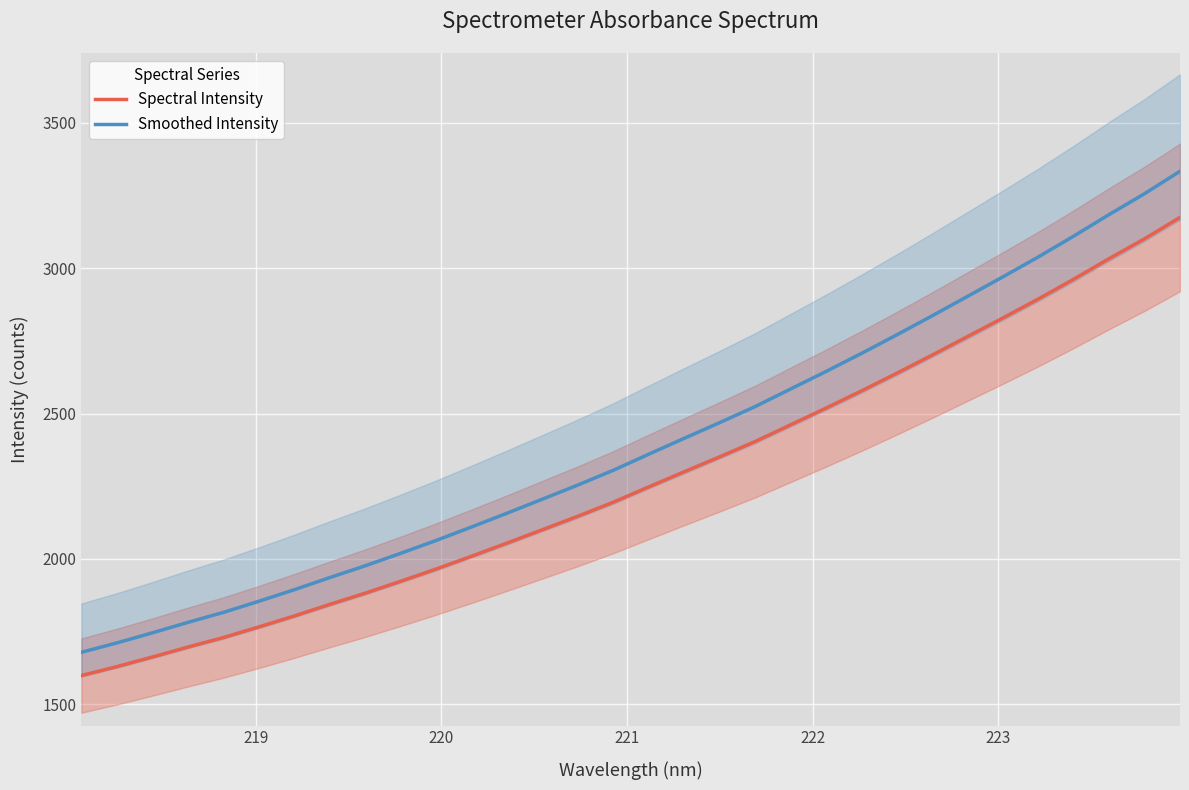

What is the difference between the maximum and second lowest values in the Smoothed Intensity series?

1622.2